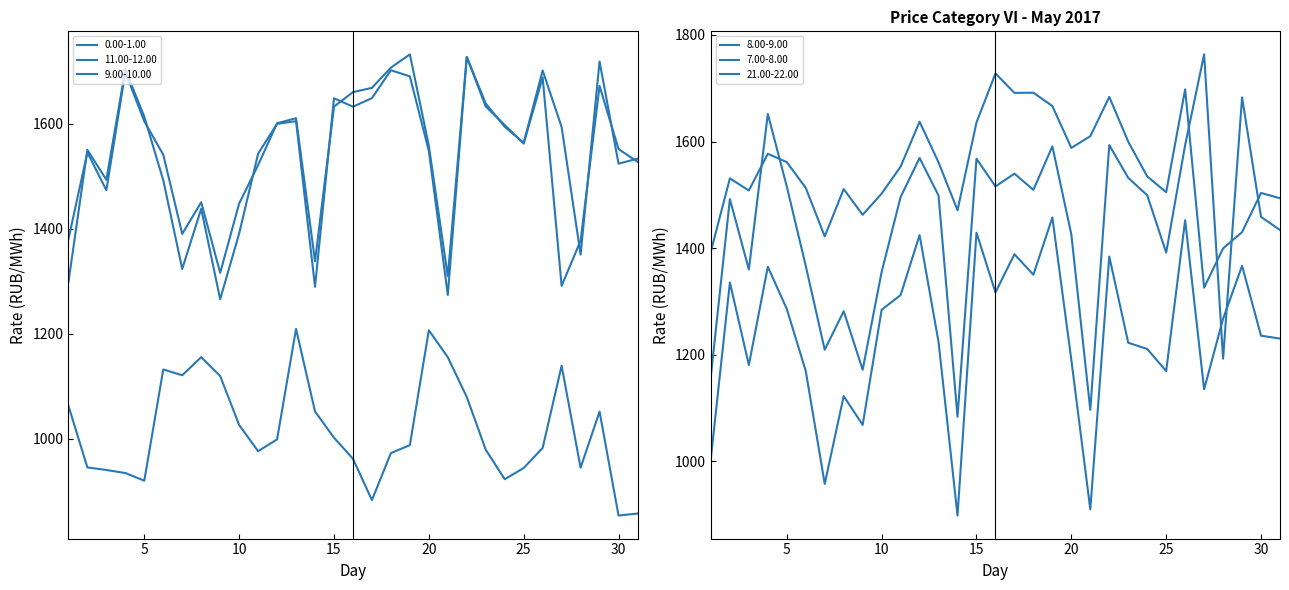

Does the chart have visible grid lines?

No